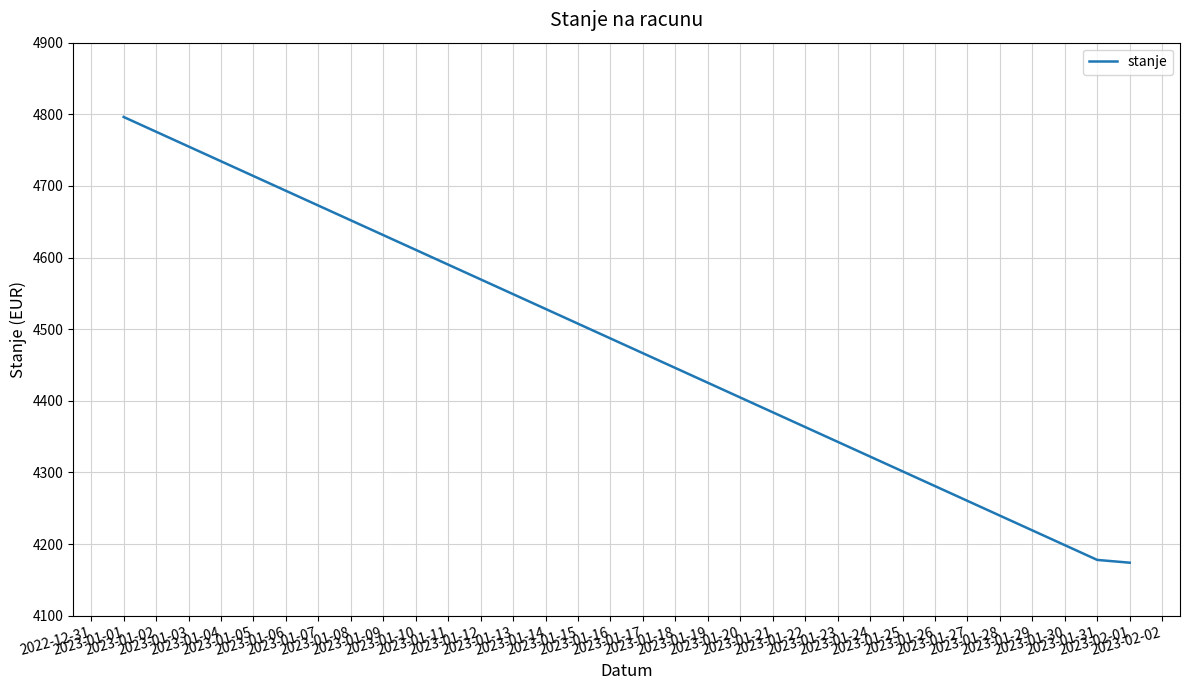

What position from the right is 2023-01-01?

3